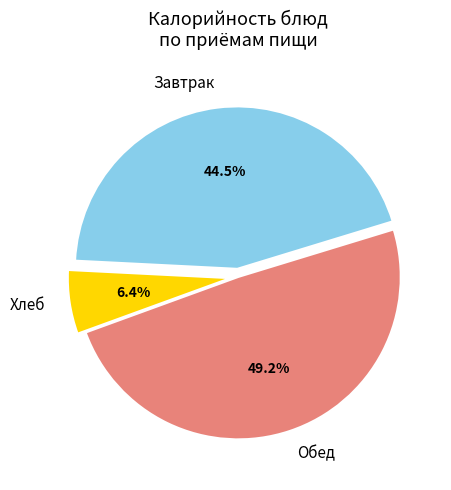

Rank the categories by value from lowest to highest.

Хлеб, Завтрак, Обед